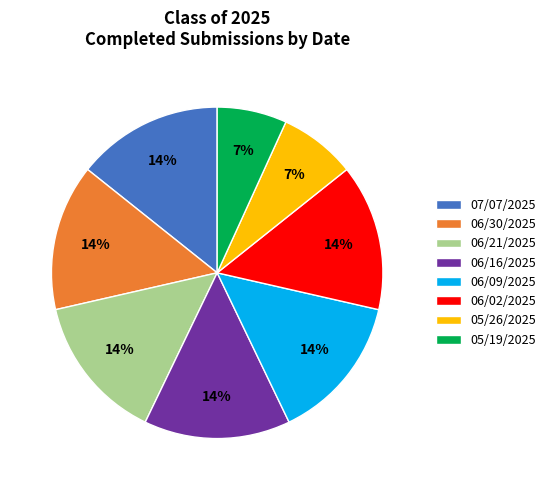

How many segments does this pie chart have?

8